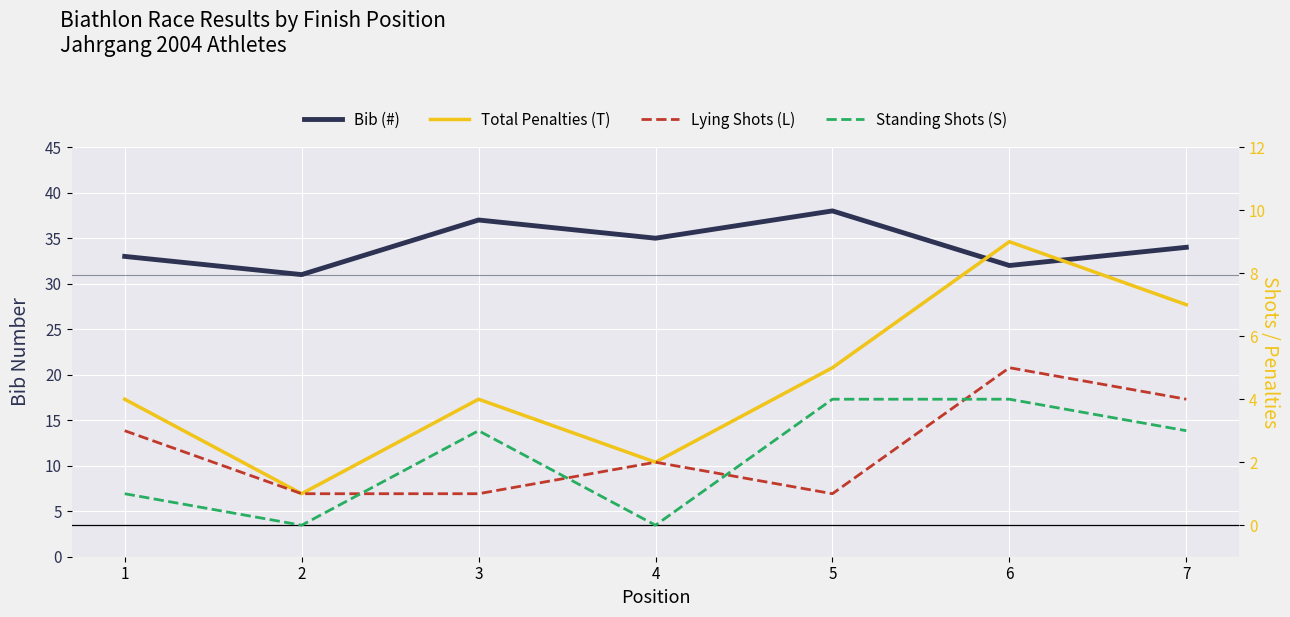

Which category has the lowest value in the Lying Shots (L) series?

2